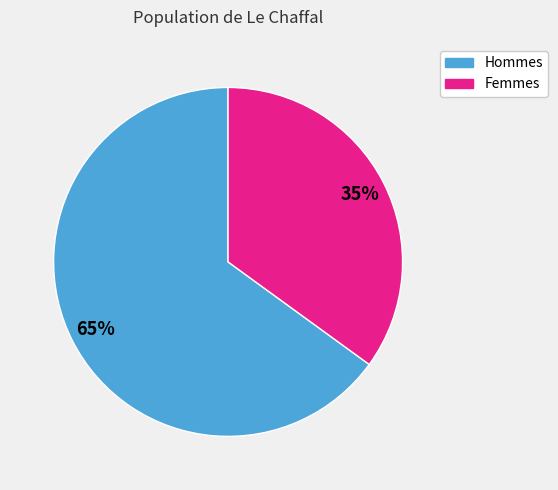

To the nearest percent, what is the difference between the largest and smallest slice percentages?

30%